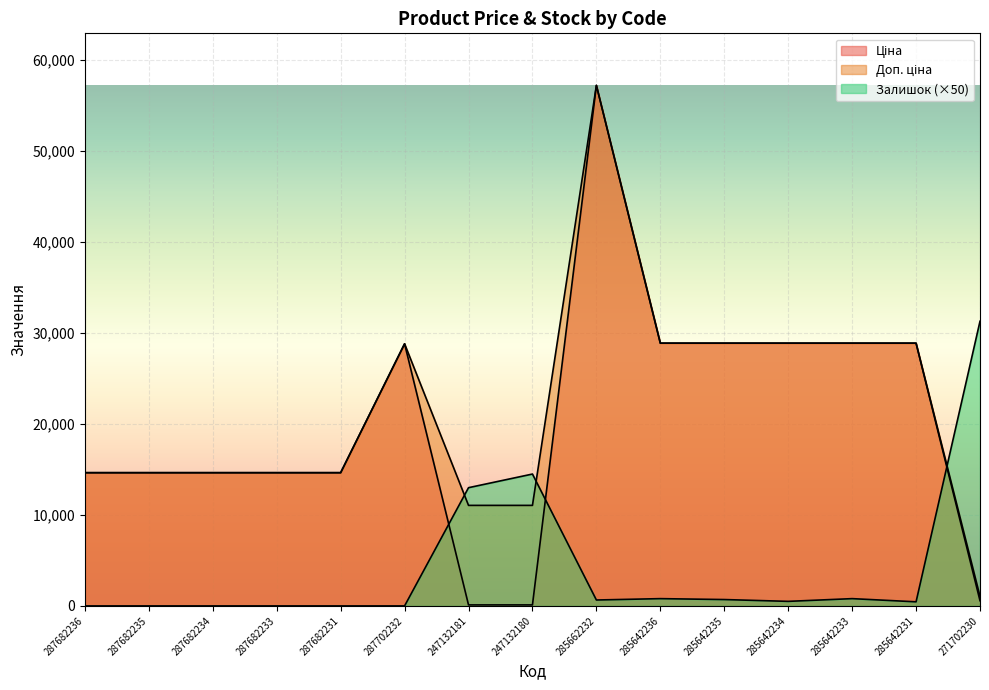

Where do Залишок and Ціна first cross each other?

287702232 and 247132181